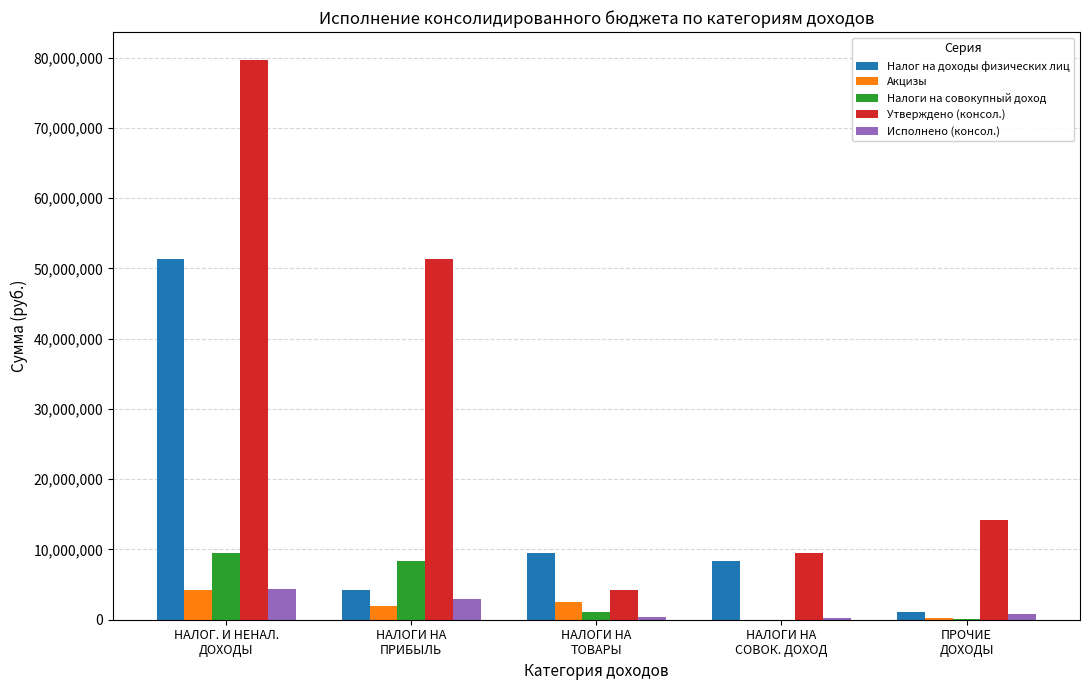

Which series has the largest total across all categories?

Утверждено (консол.)